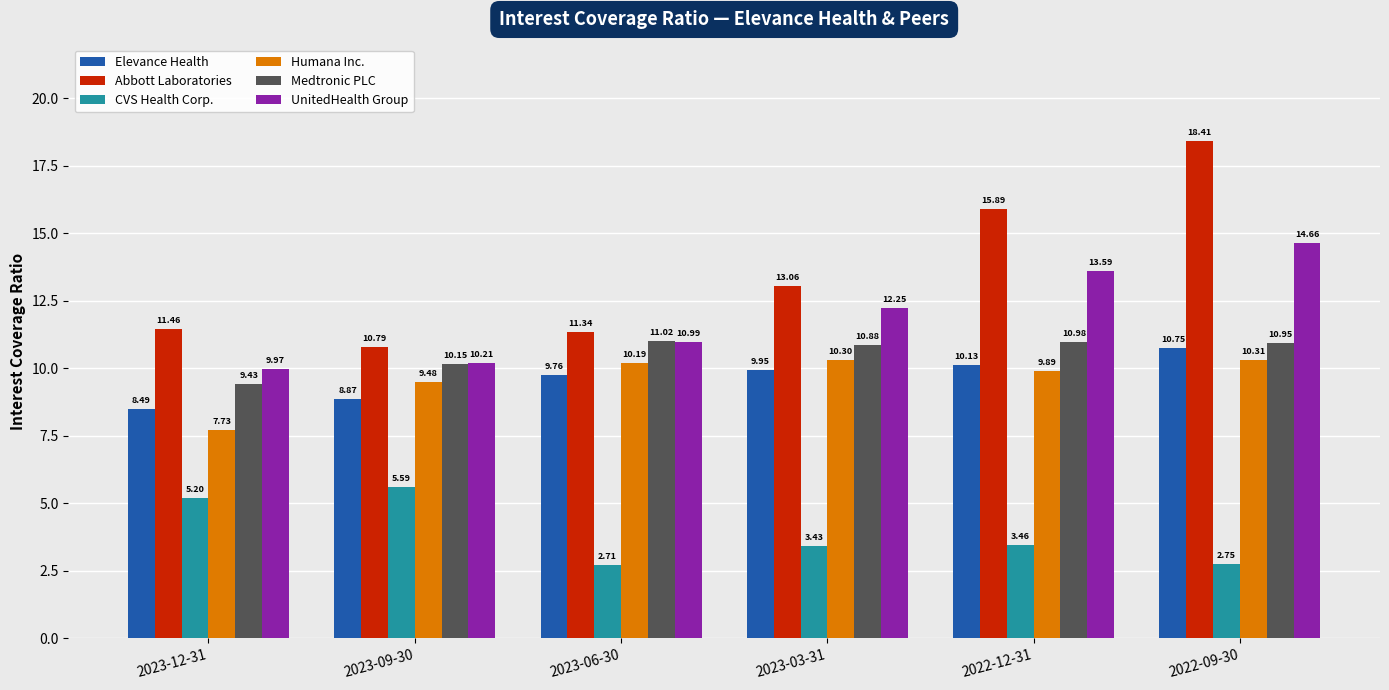

Which series has the widest spread of values?

Abbott Laboratories